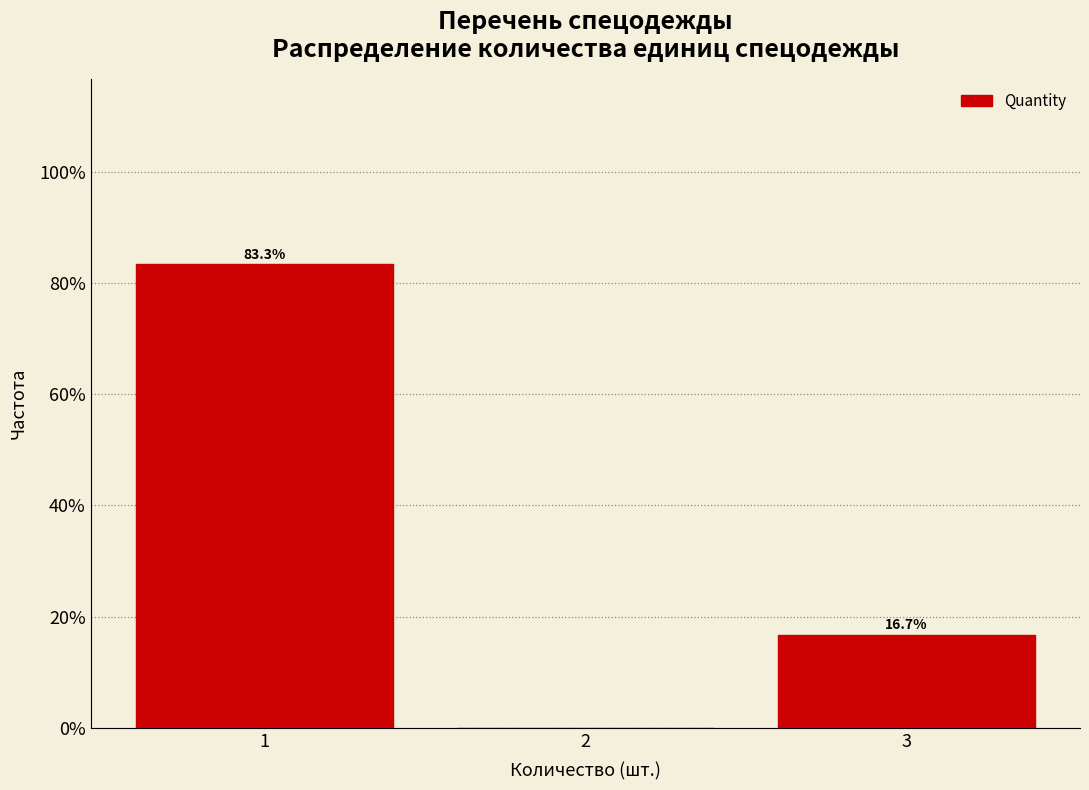

Reading right to left, list all the values displayed in this chart.

3=16.7	2=0.0	1=83.3